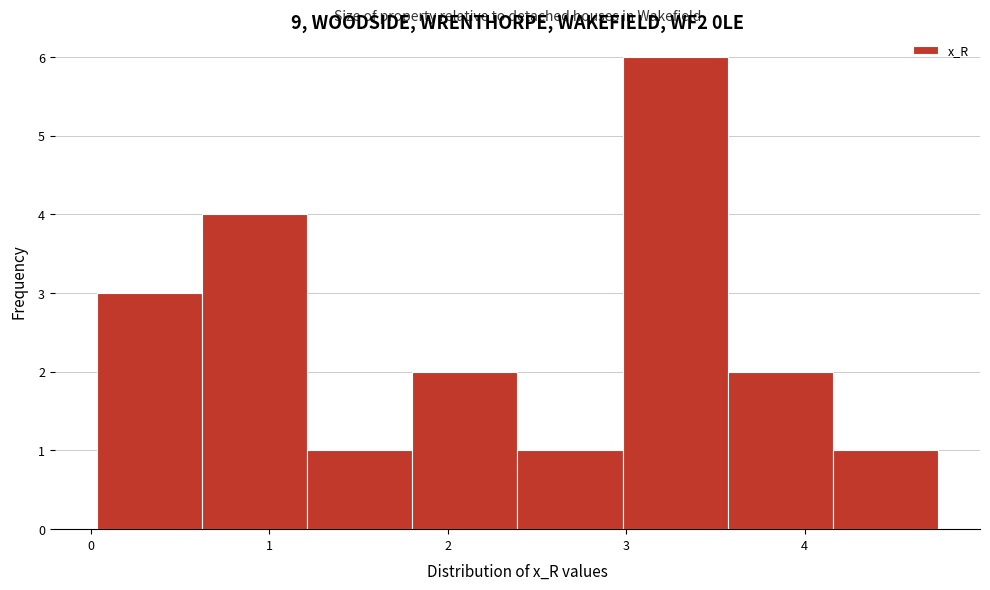

Reading left to right, list every bar in this chart as the range it spans on the x-axis followed by its height. Neither the bar edges nor the heights are printed on the chart, so give them approximately, as read against the axes.

0.0 to 0.6: 3
0.6 to 1.2: 4
1.2 to 1.8: 1
1.8 to 2.4: 2
2.4 to 3.0: 1
3.0 to 3.6: 6
3.6 to 4.2: 2
4.2 to 4.7: 1